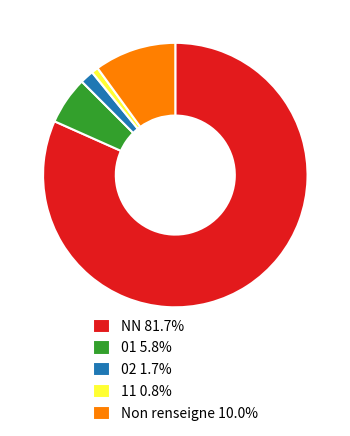

Is there any slice that represents more than half of the pie?

Yes